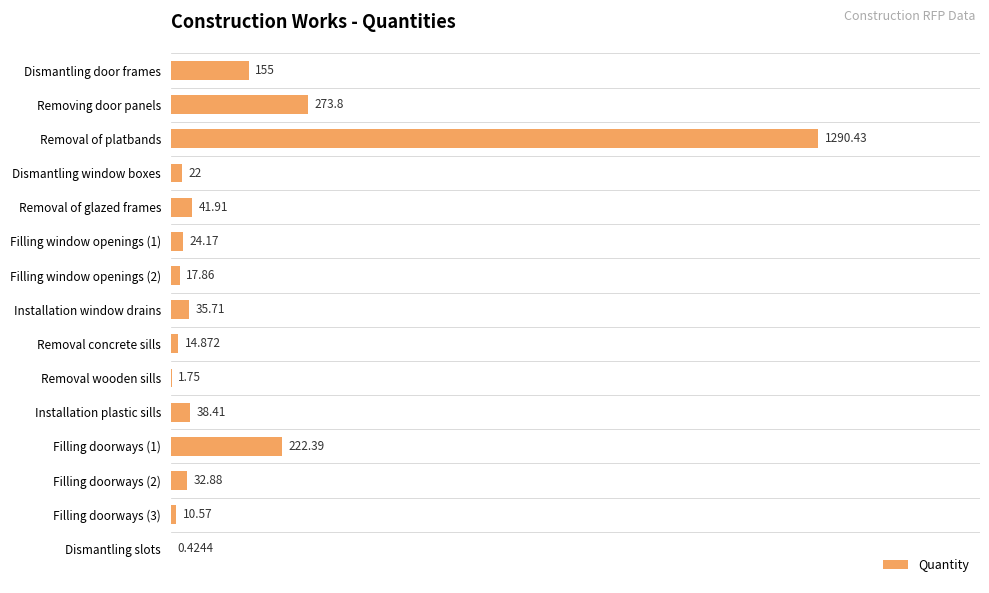

Count the number of categories in the chart.

15